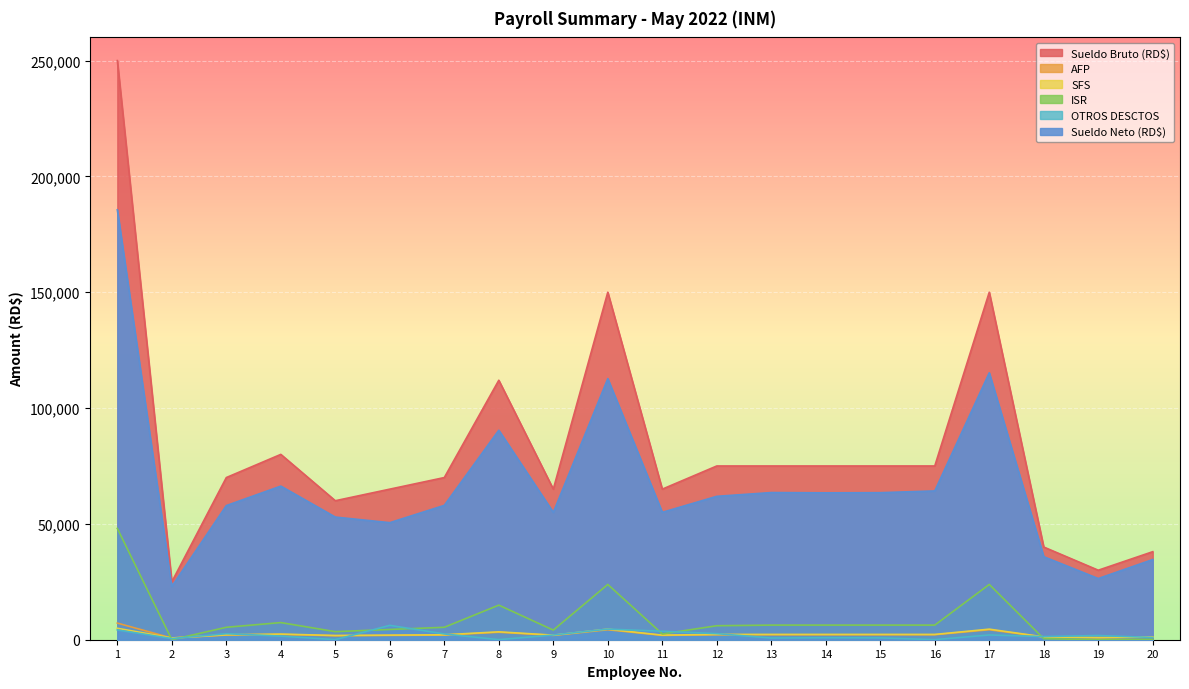

At which label is ISR closest to 24026?

10